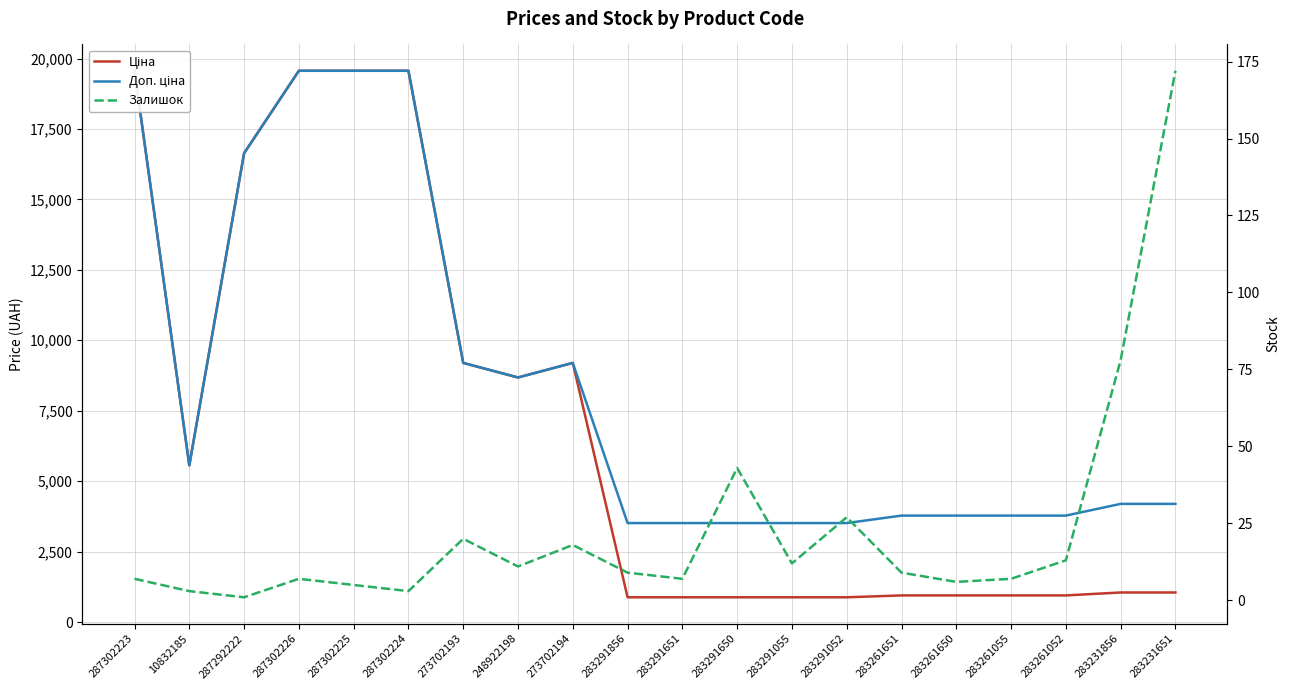

Read the Доп. ціна value at 283291856.

3511.9